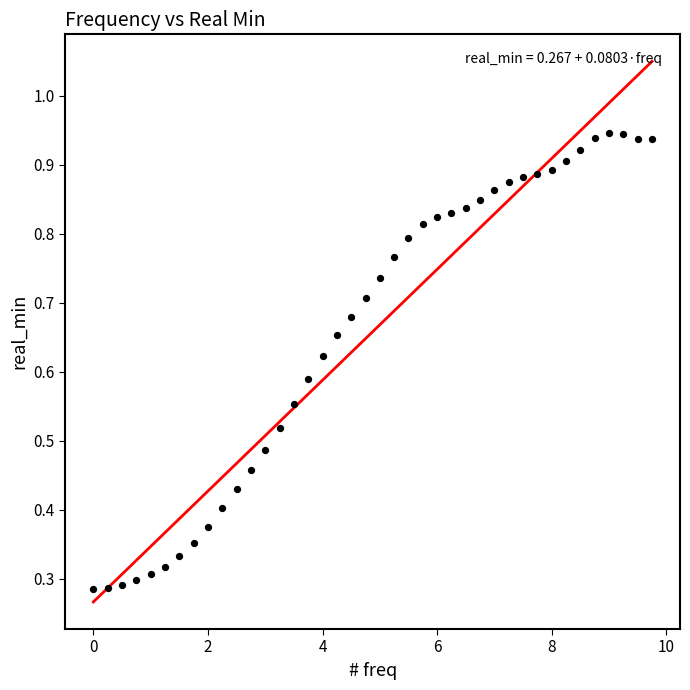

What is the range of X values (max minus min)?

9.8